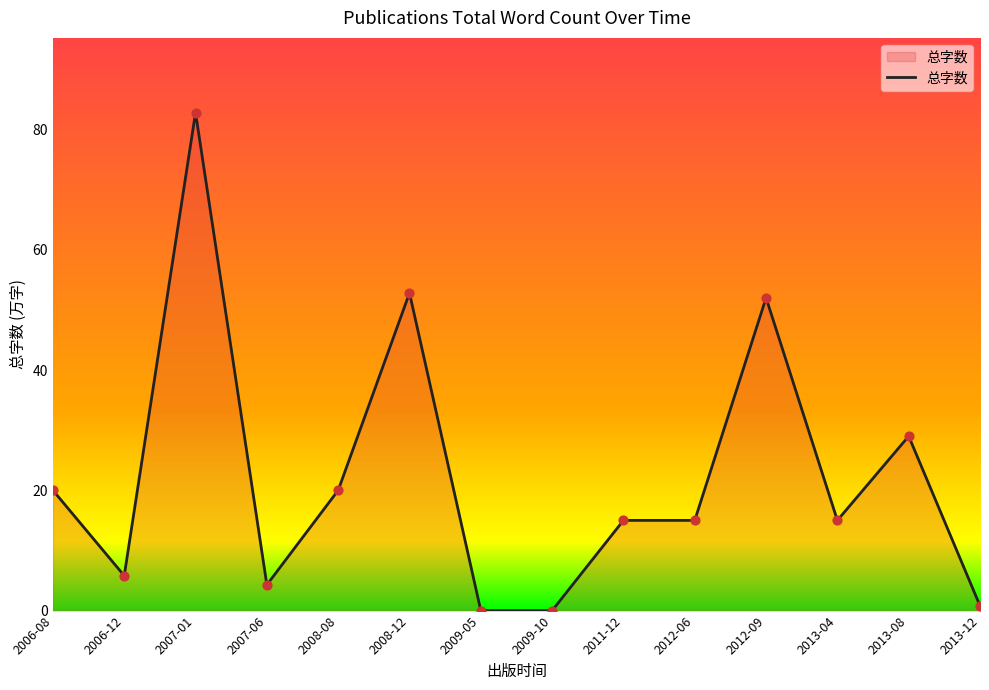

What is the ratio of the value at 2013-12 to the value at 2006-12?

0.1